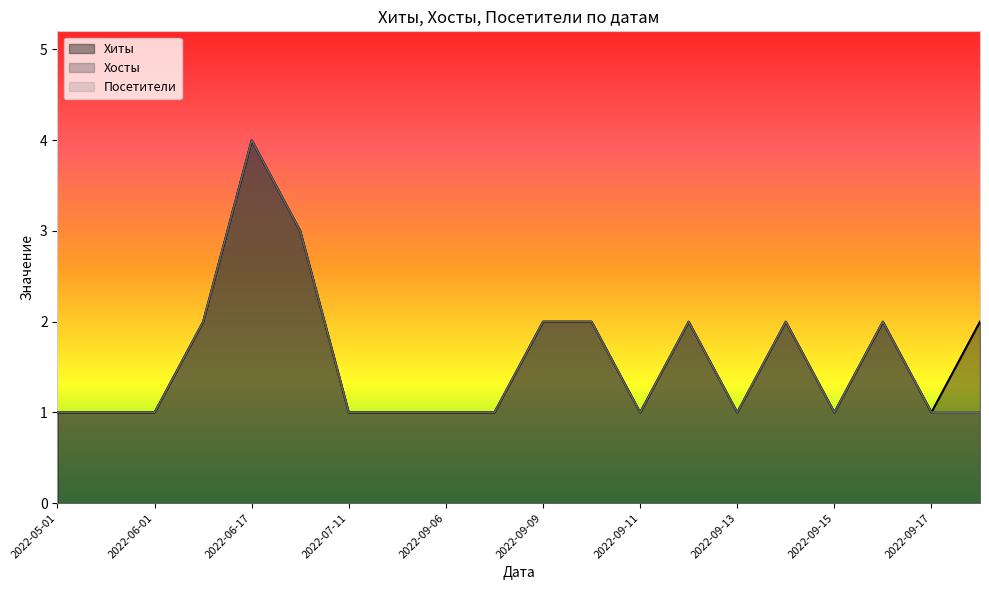

At which label is Посетители closest to 2?

2022-06-16